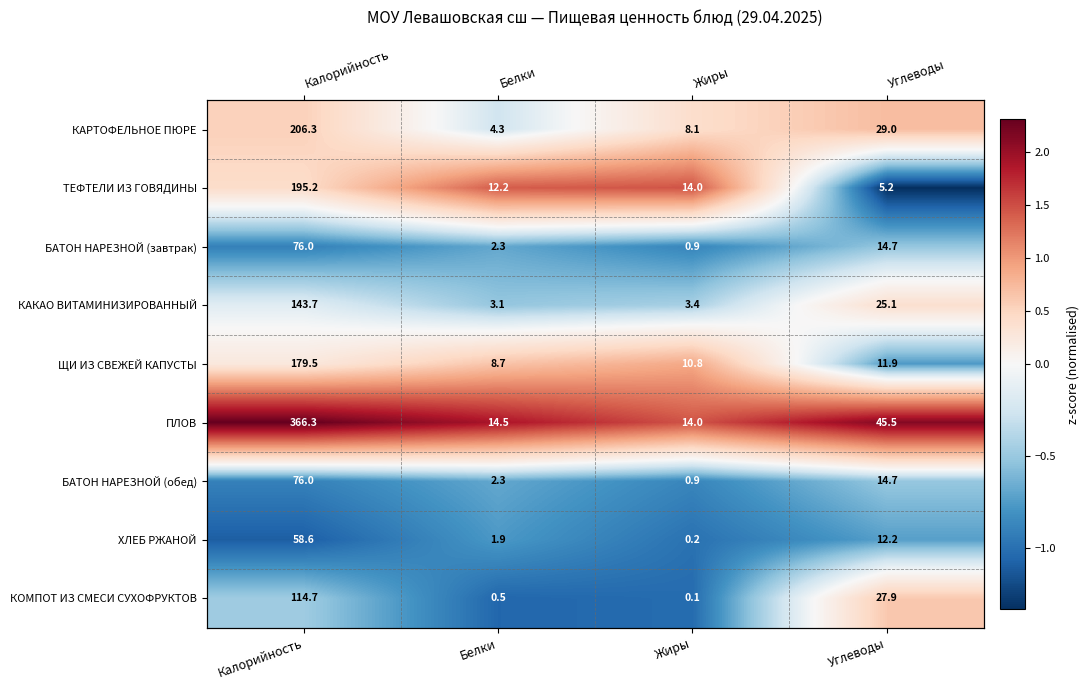

True or false: БАТОН НАРЕЗНОЙ (обед) has a value of -1.4 at Жиры.

False